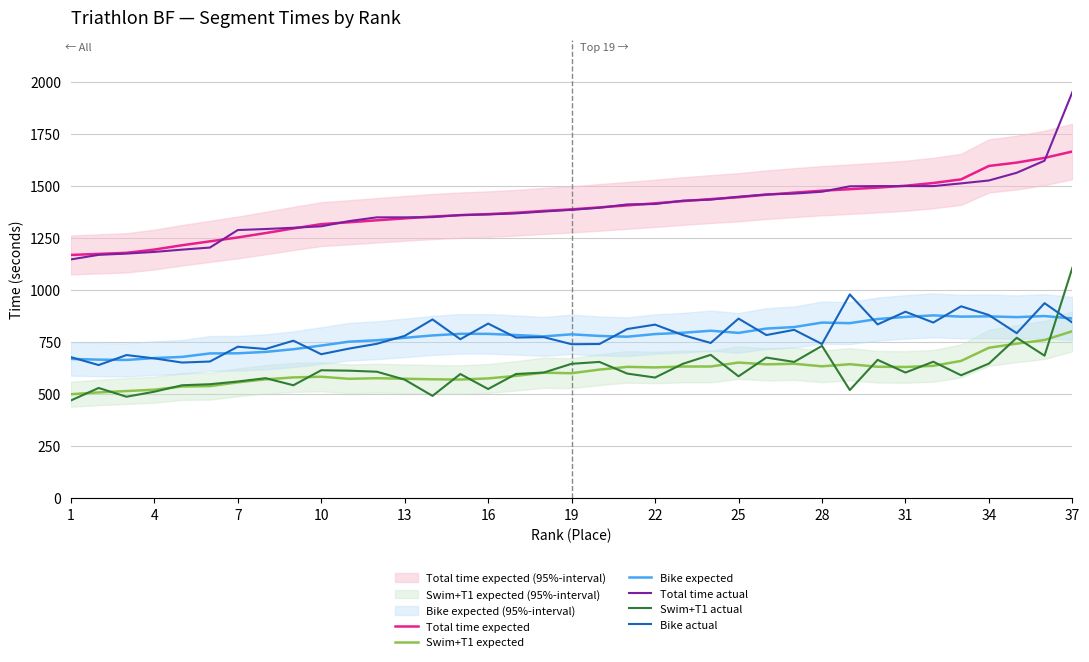

True or false: Swim+T1 actual and Total time actual intersect in this chart.

False